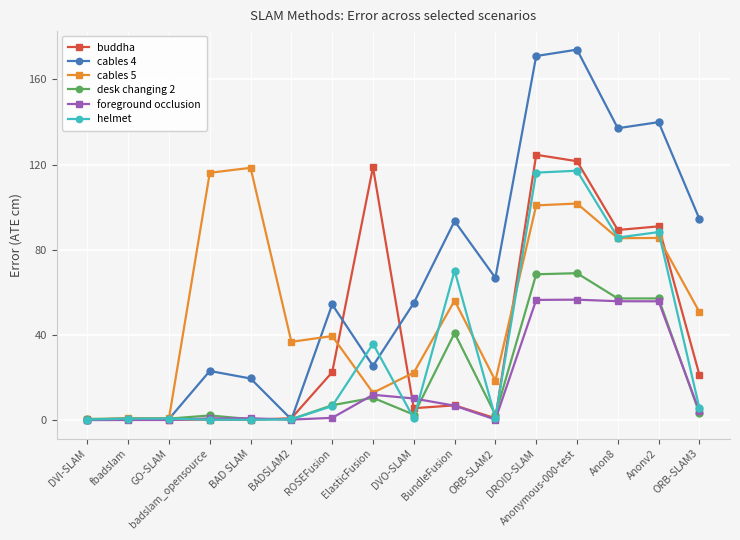

Which series has the largest total across all categories?

cables 4